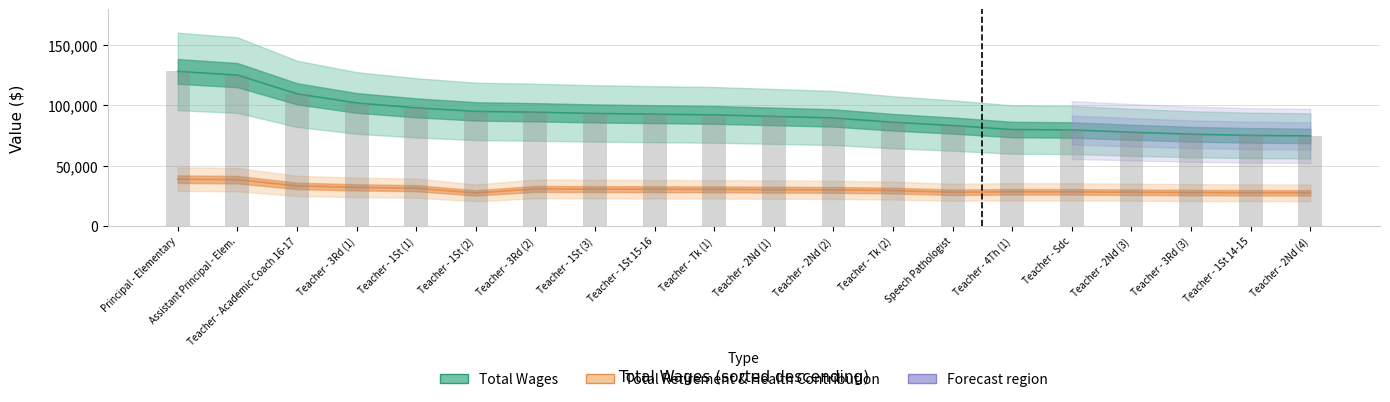

At which label does Total Wages first exceed 92055?

Principal - Elementary